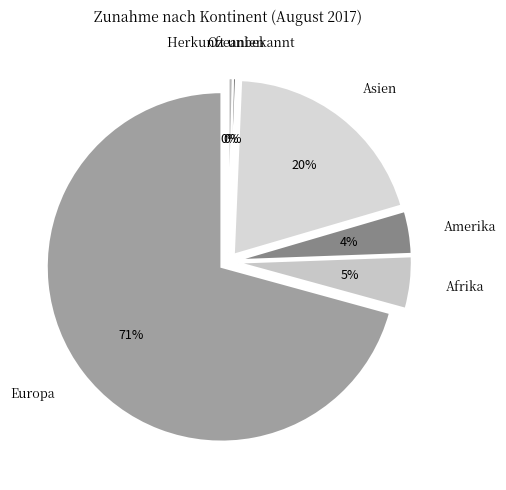

What is the smallest slice in the pie chart?

Ozeanien